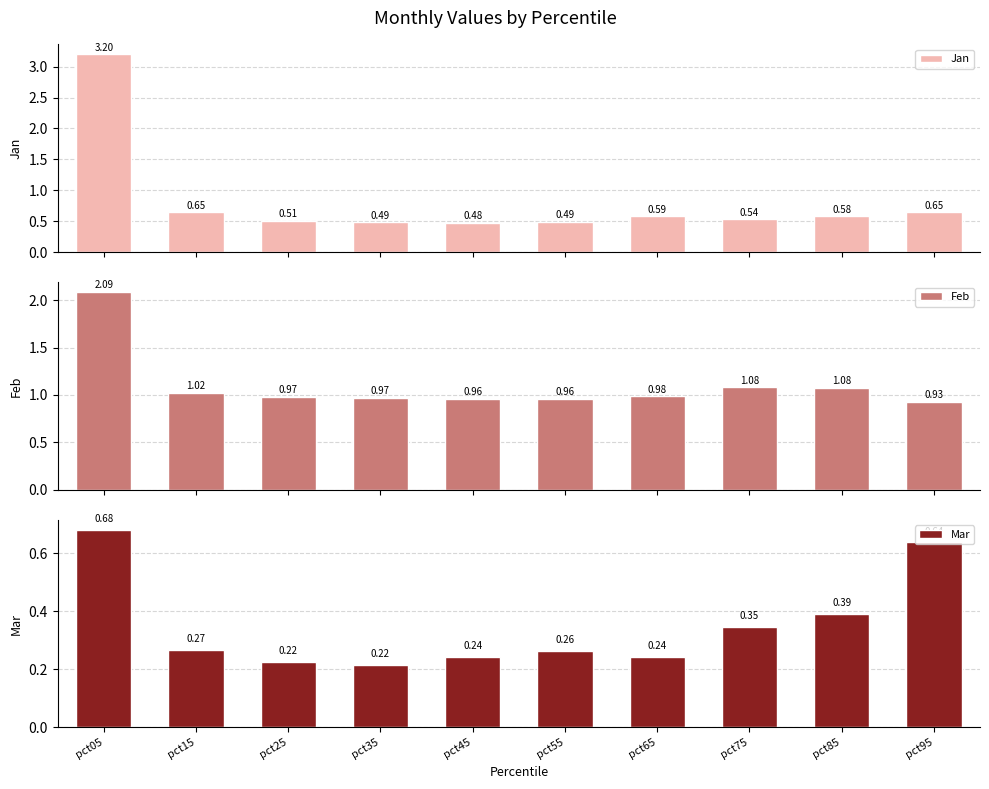

Reading left to right, list all the values displayed in this chart.

Jan: 3.2	0.6	0.5	0.5	0.5	0.5	0.6	0.5	0.6	0.6
Feb: 2.1	1.0	1.0	1.0	1.0	1.0	1.0	1.1	1.1	0.9
Mar: 0.7	0.3	0.2	0.2	0.2	0.3	0.2	0.3	0.4	0.6